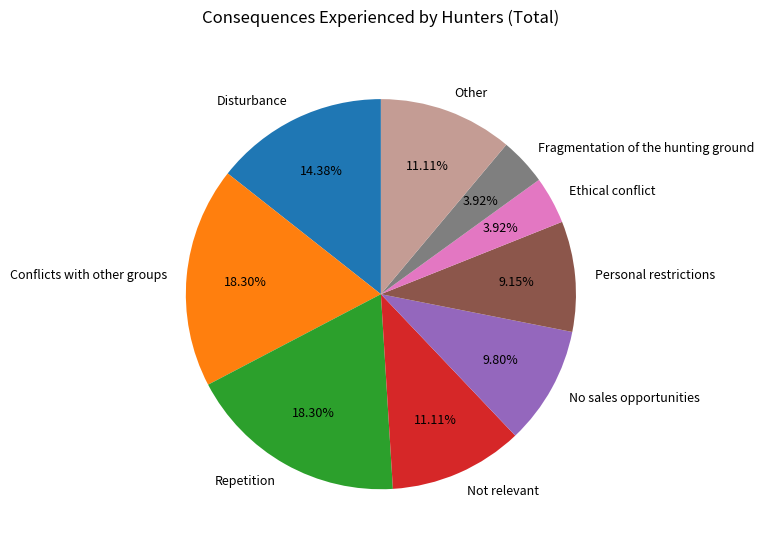

Do Ethical conflict and Not relevant together represent more than half of the pie?

No